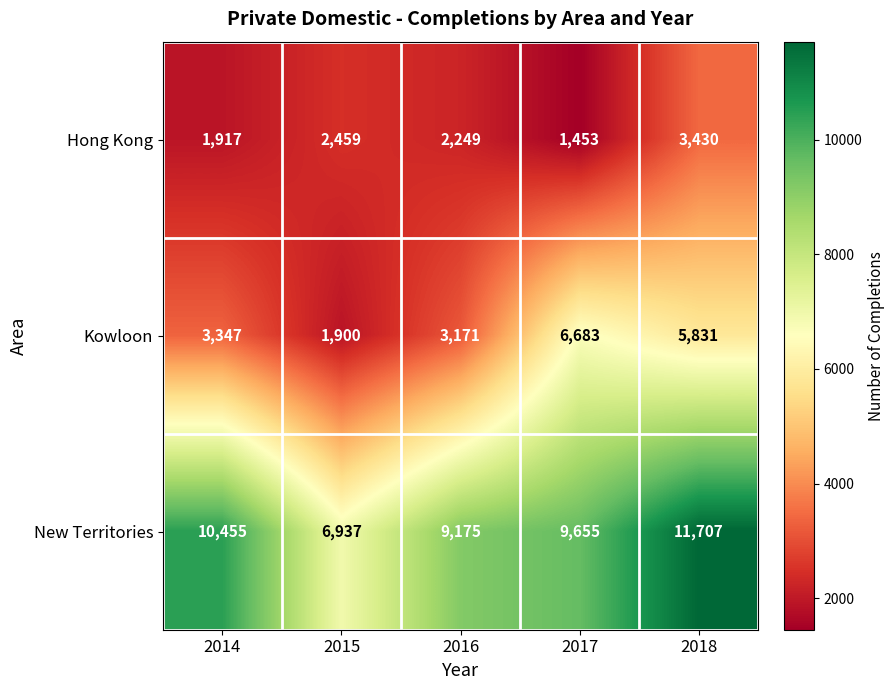

The New Territories series shows 3482 at 2014. True or false?

False